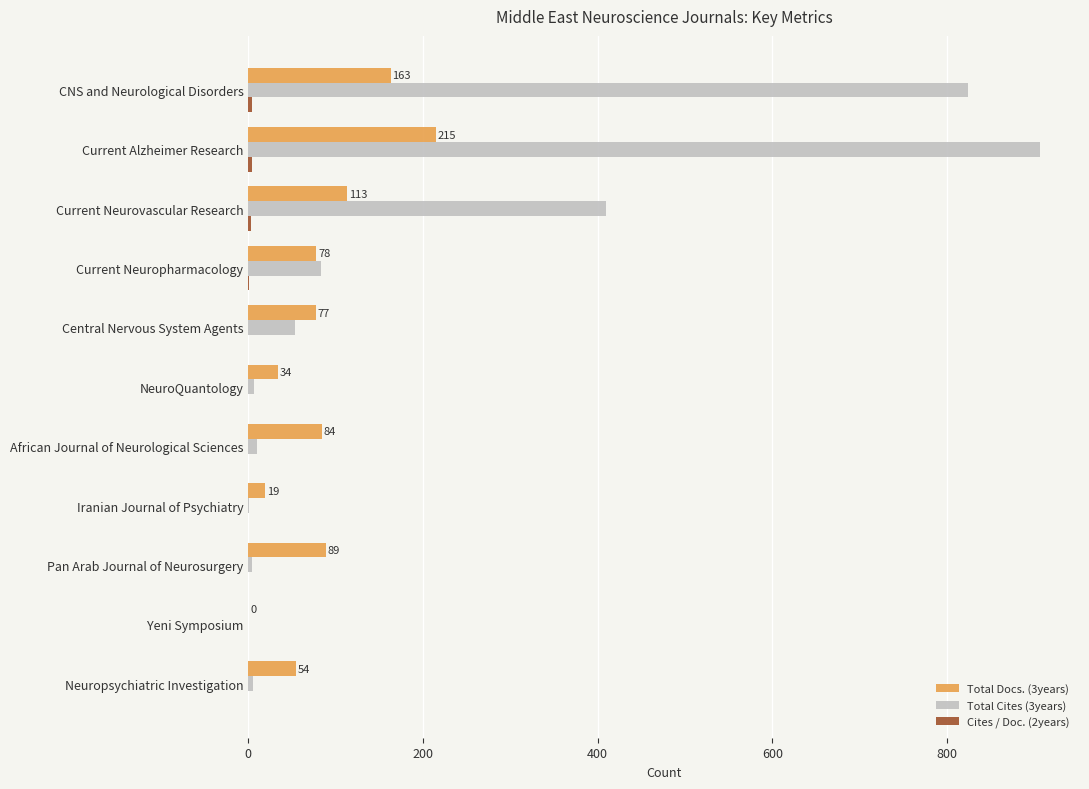

At which category is the sum across all series the highest?

Current Alzheimer Research